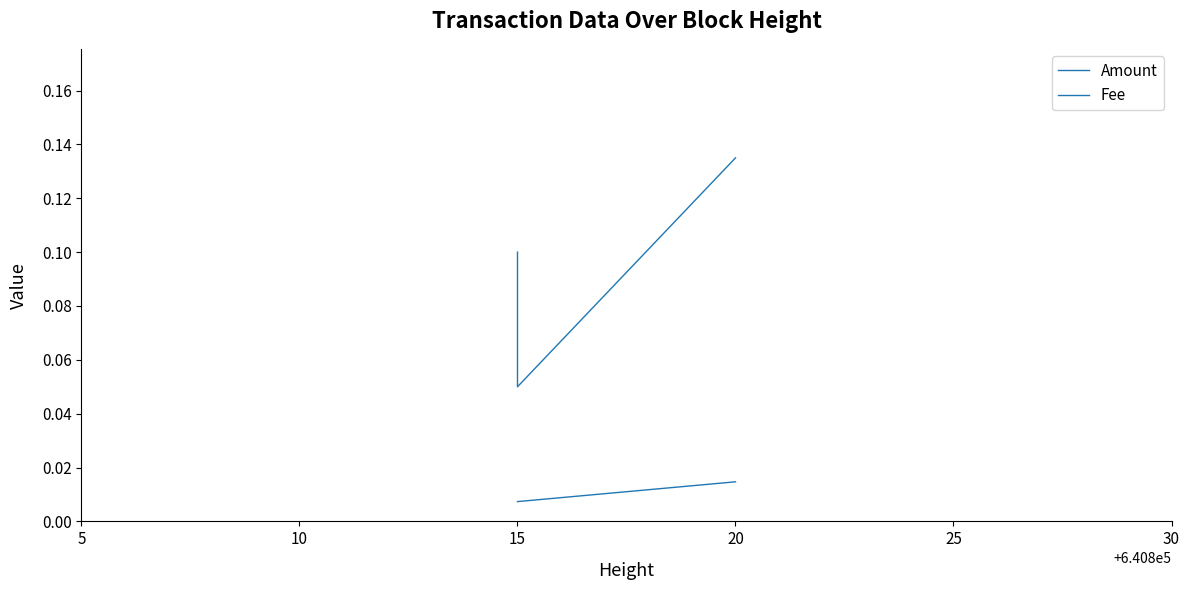

The Amount series shows 0.1 at 10. True or false?

False